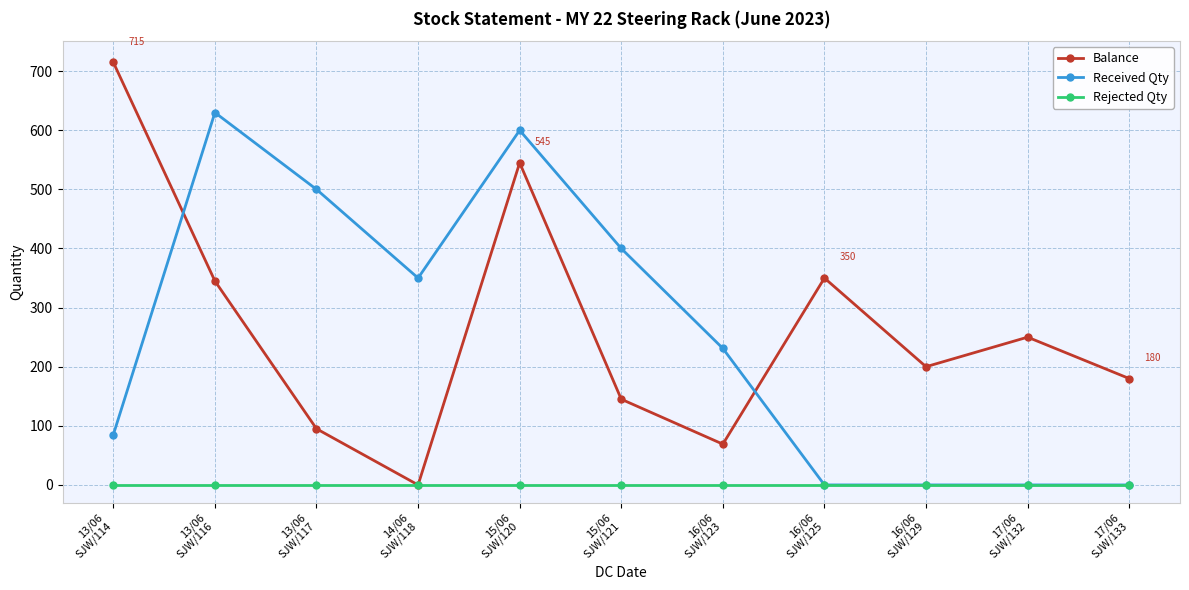

What is the maximum value for Balance?

715